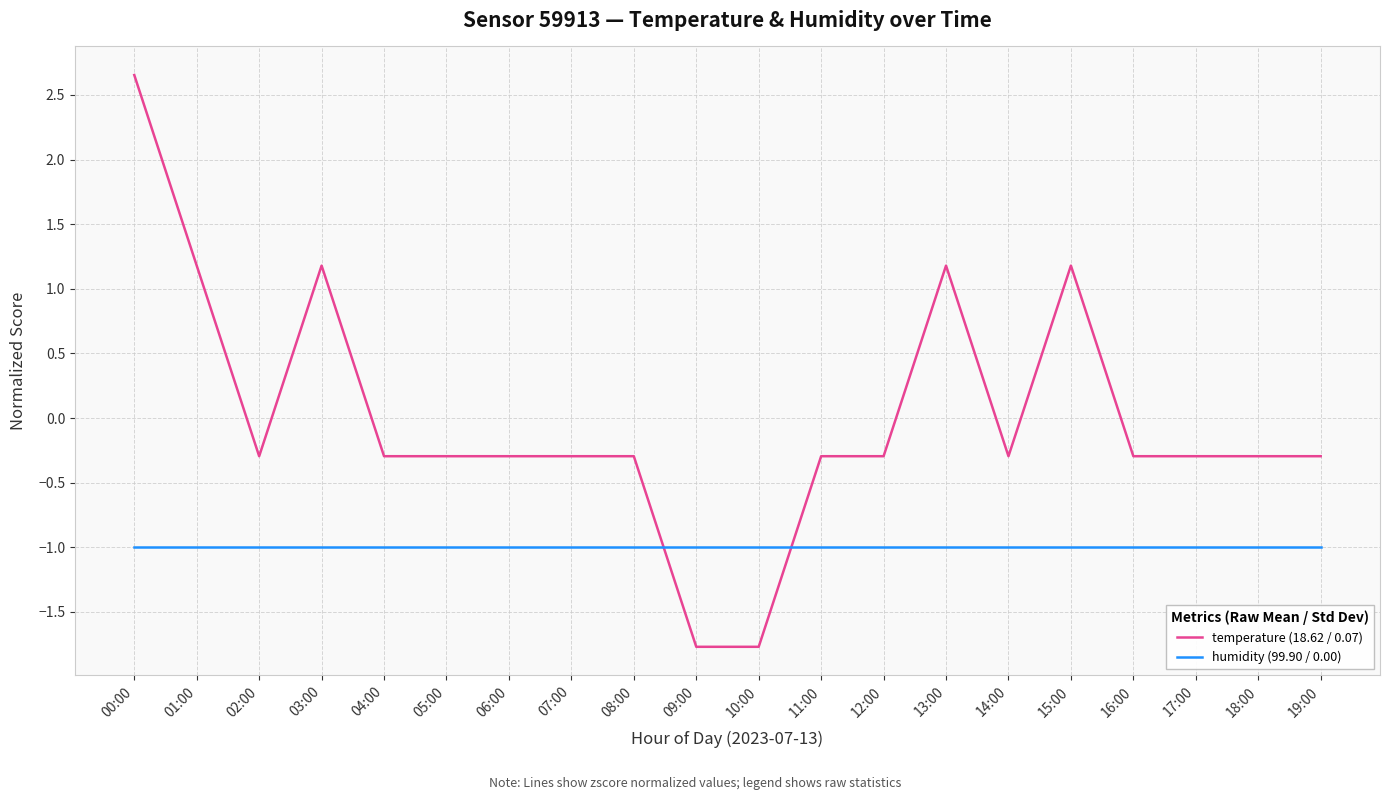

What are all the series names shown in the legend?

temperature (18.62 / 0.07), humidity (99.90 / 0.00)